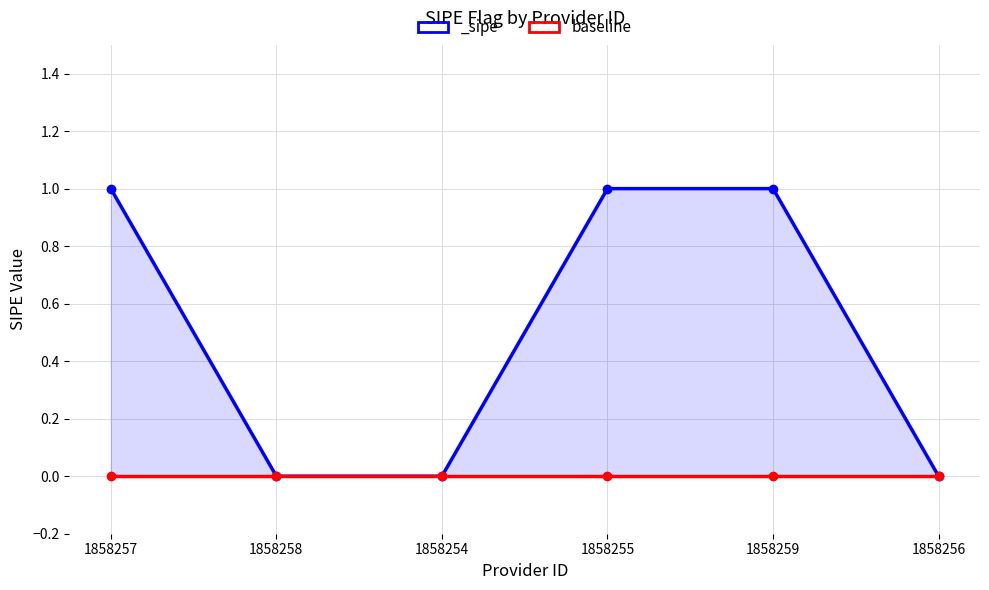

True or false: there are more than 1 points higher than both neighbors.

False